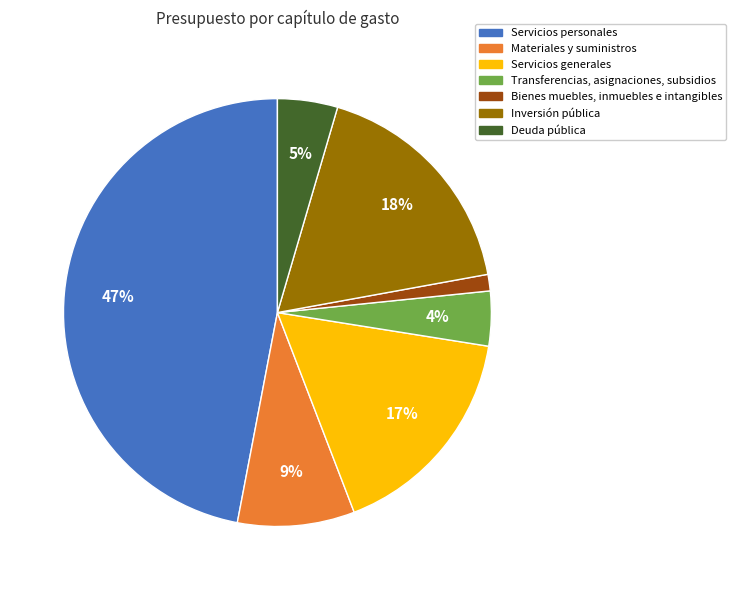

What percentage is the Materiales y suministros slice, to the nearest percent?

9%